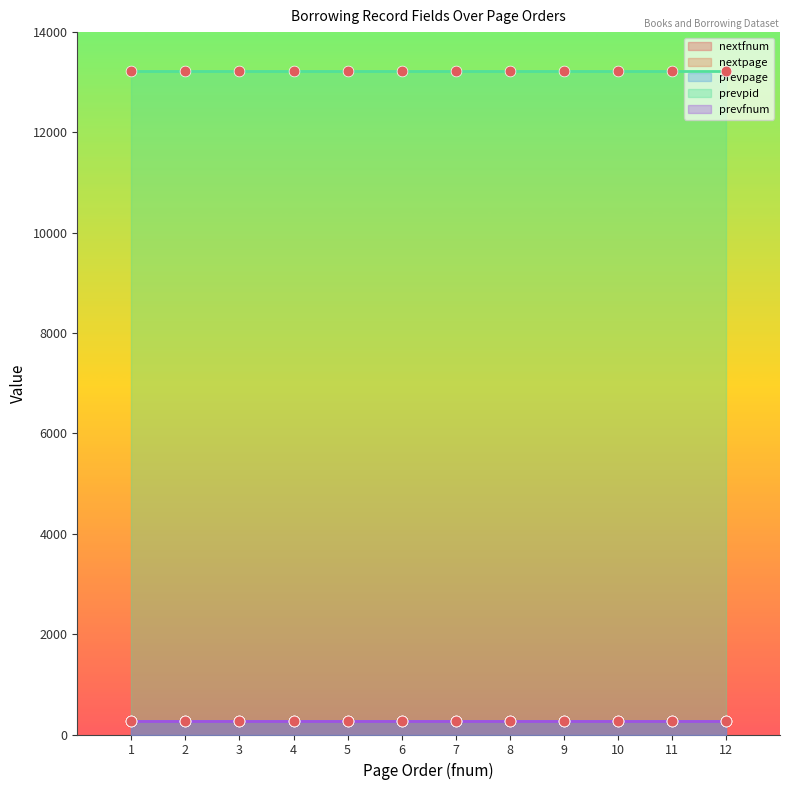

Which series reaches the maximum Y coordinate?

prevpid